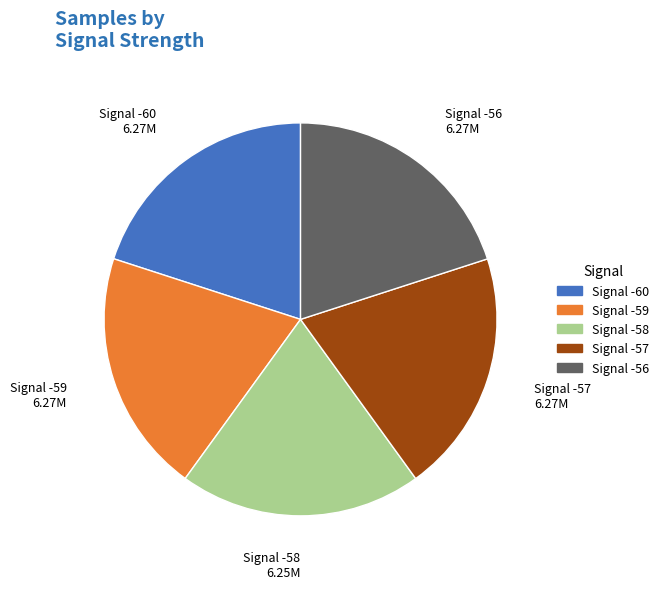

What is the ratio of the value at Signal -57 to the value at Signal -59?

1.0